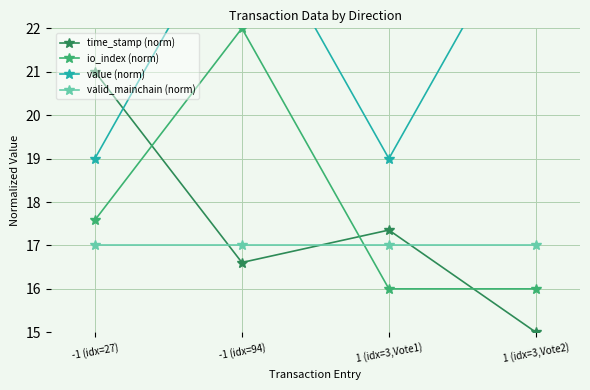

The value of time_stamp (norm) at 1 (idx=3,Vote2) is 24.2. True or false?

False